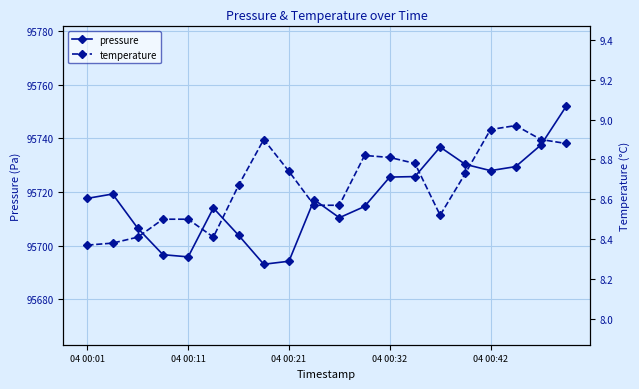

Rank the series by their average value, from highest to lowest.

pressure, temperature